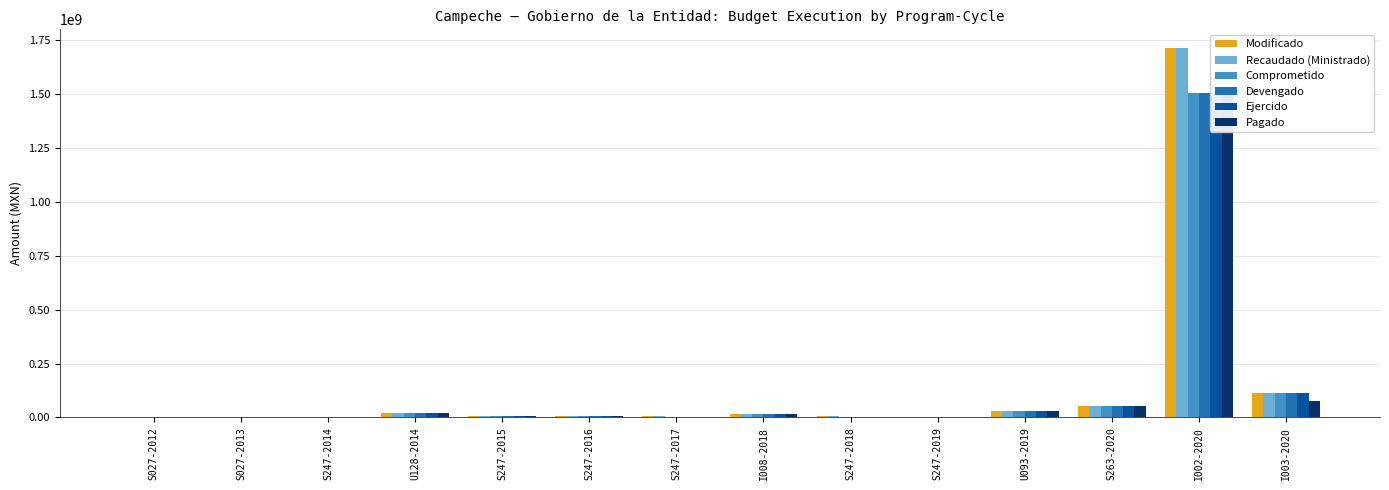

Count the number of data series in this chart.

6